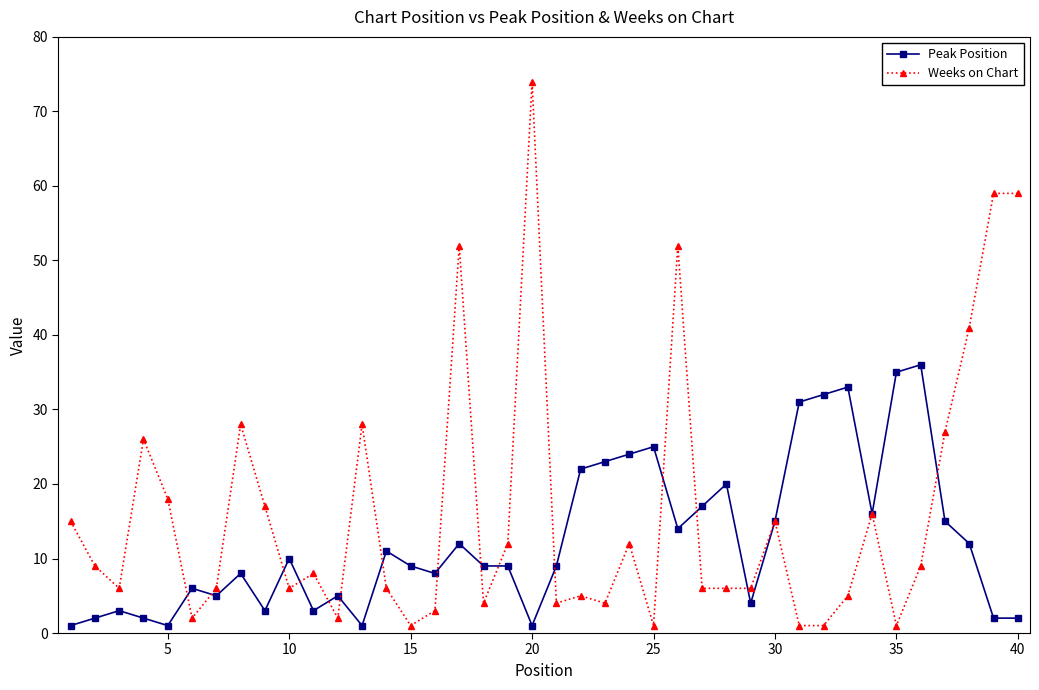

Which series has the largest range (max minus min)?

Weeks on Chart